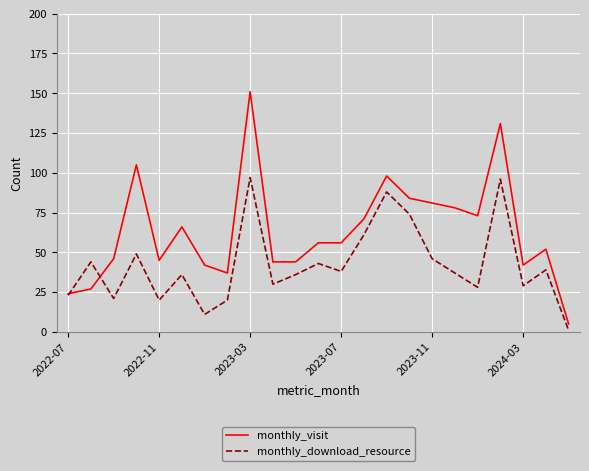

Which series has the largest total across all categories?

monthly_visit